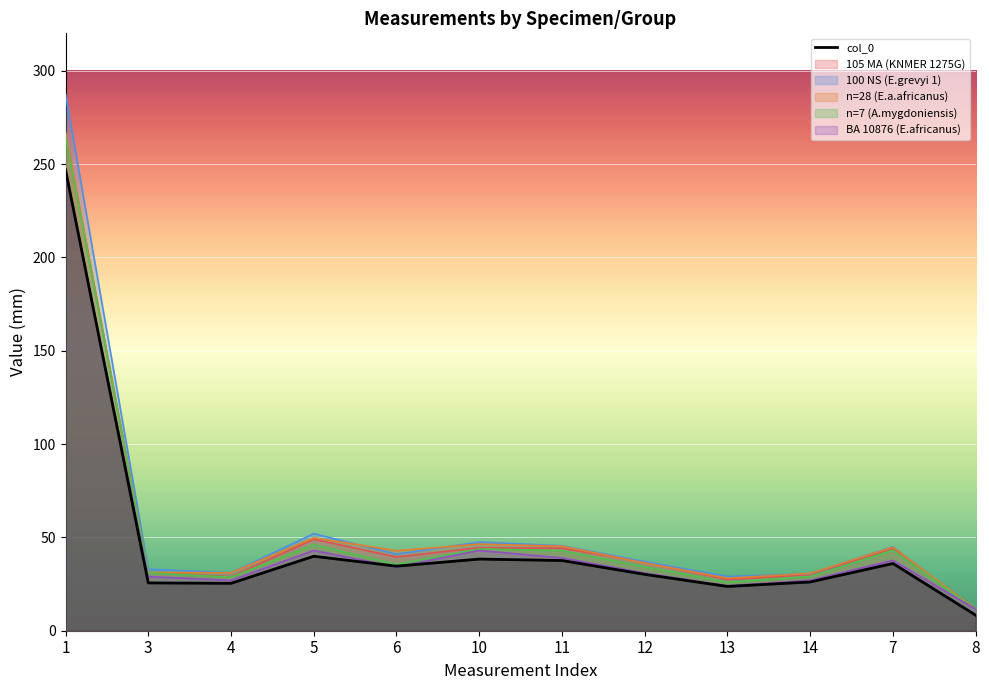

How many categories are shown in the chart?

12